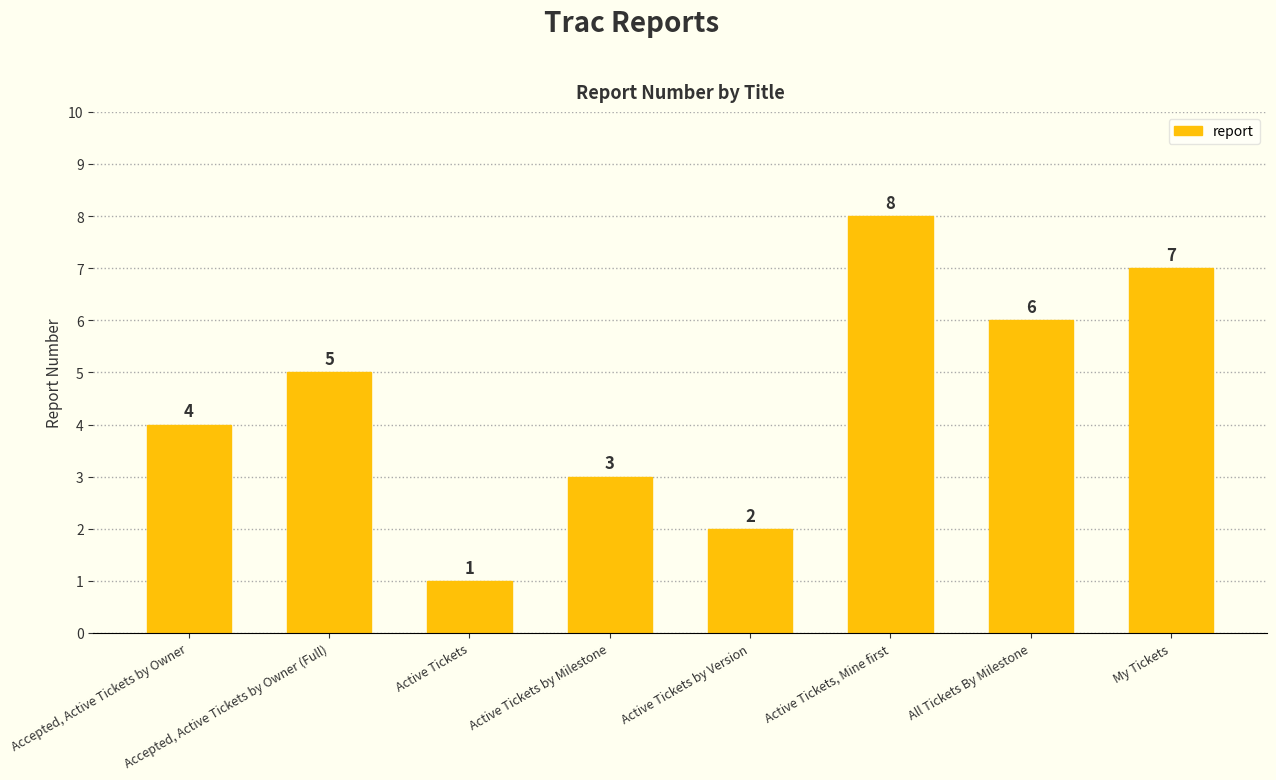

What is the difference between the second highest and minimum values?

6